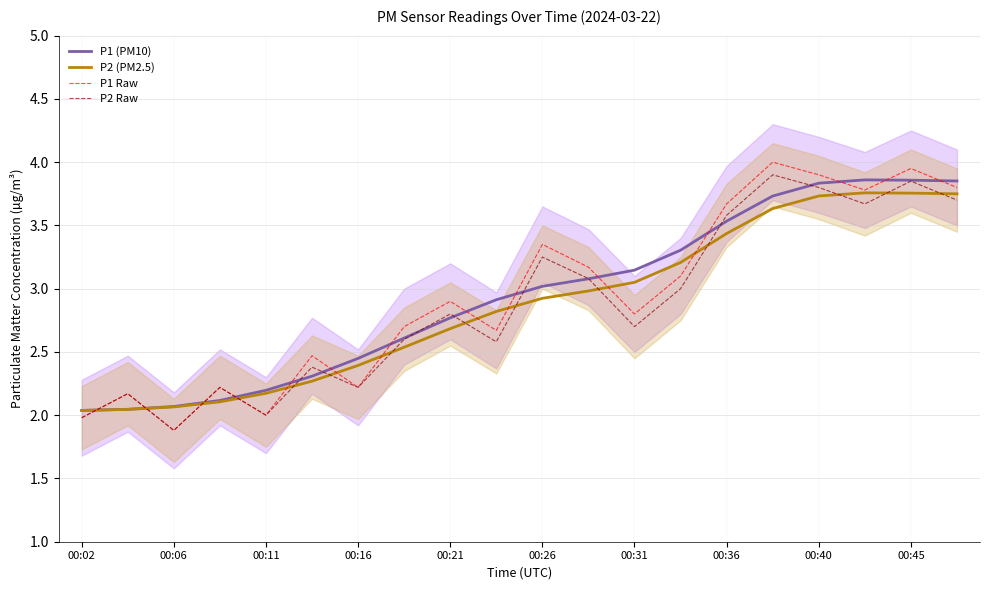

After their last crossing, which series has the higher values: P2 (PM2.5) or P2 Raw?

P2 (PM2.5)